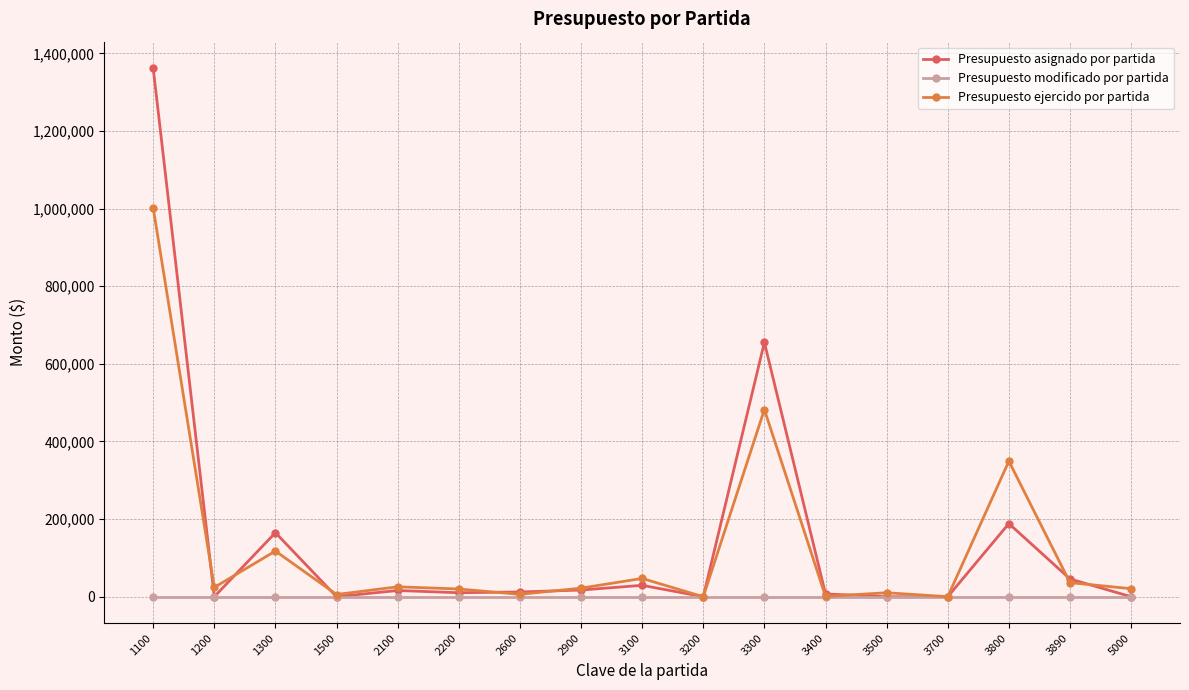

Which series has the largest range (max minus min)?

Presupuesto asignado por partida